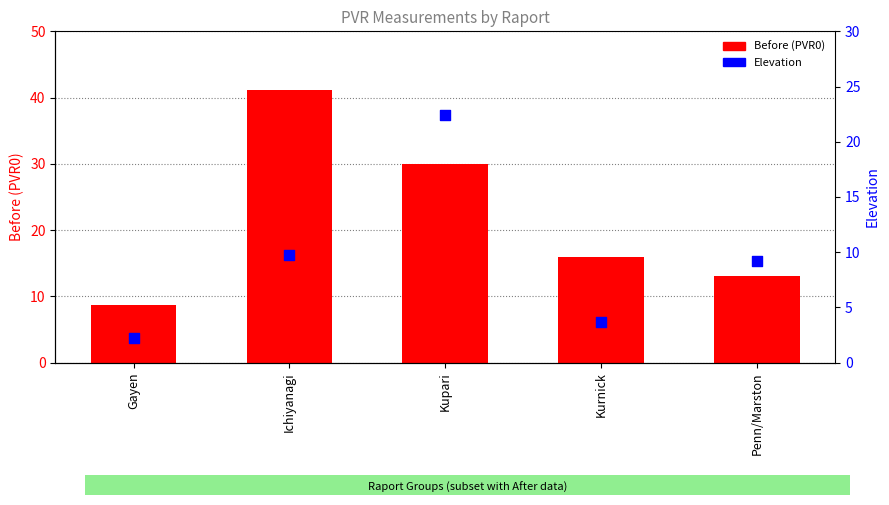

Which series reaches the maximum Y coordinate?

Before (PVR0)